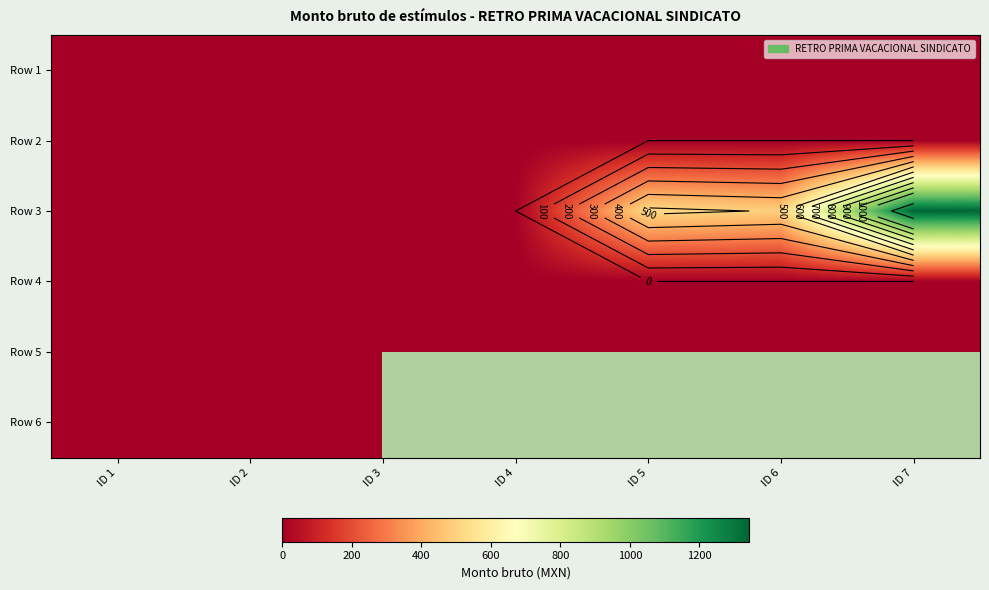

List the labels in order of Row 1 value, largest first.

ID 1, ID 2, ID 3, ID 4, ID 5, ID 6, ID 7